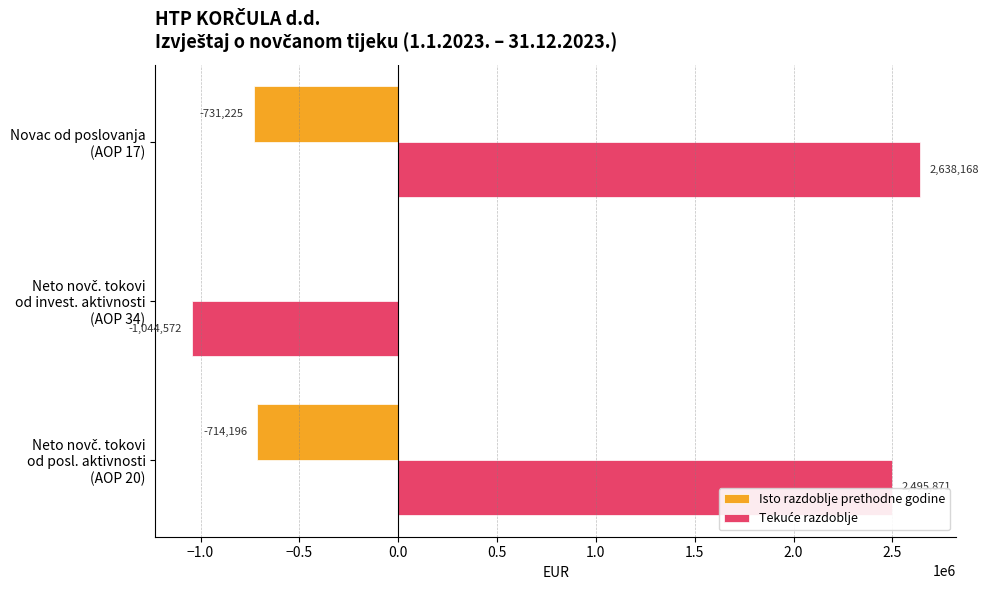

What is the maximum value shown in the chart?

2638168